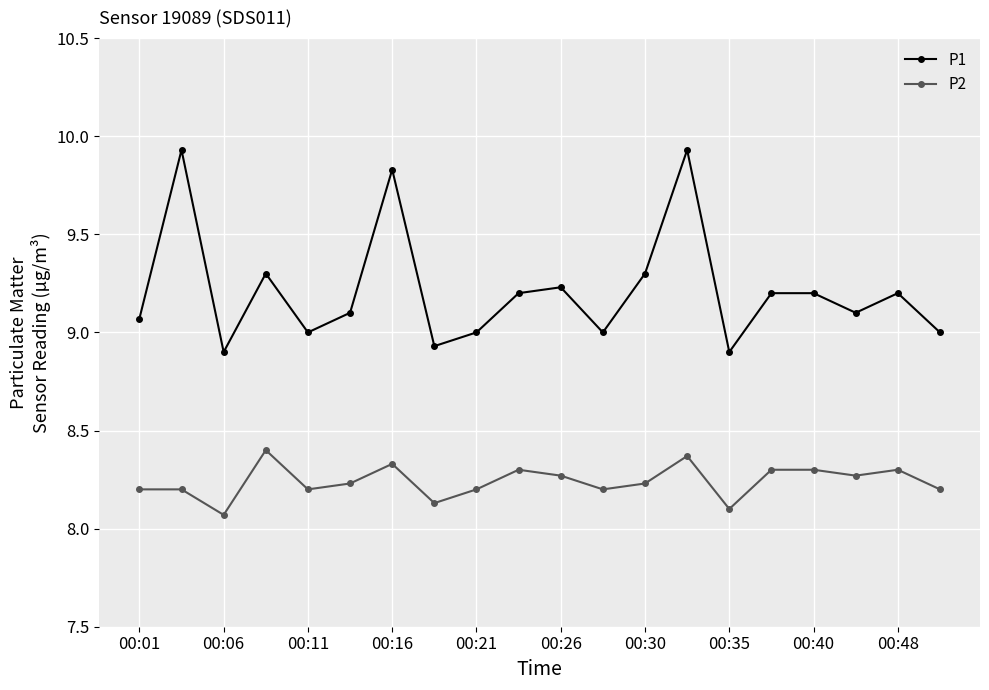

Does the chart have visible grid lines?

Yes